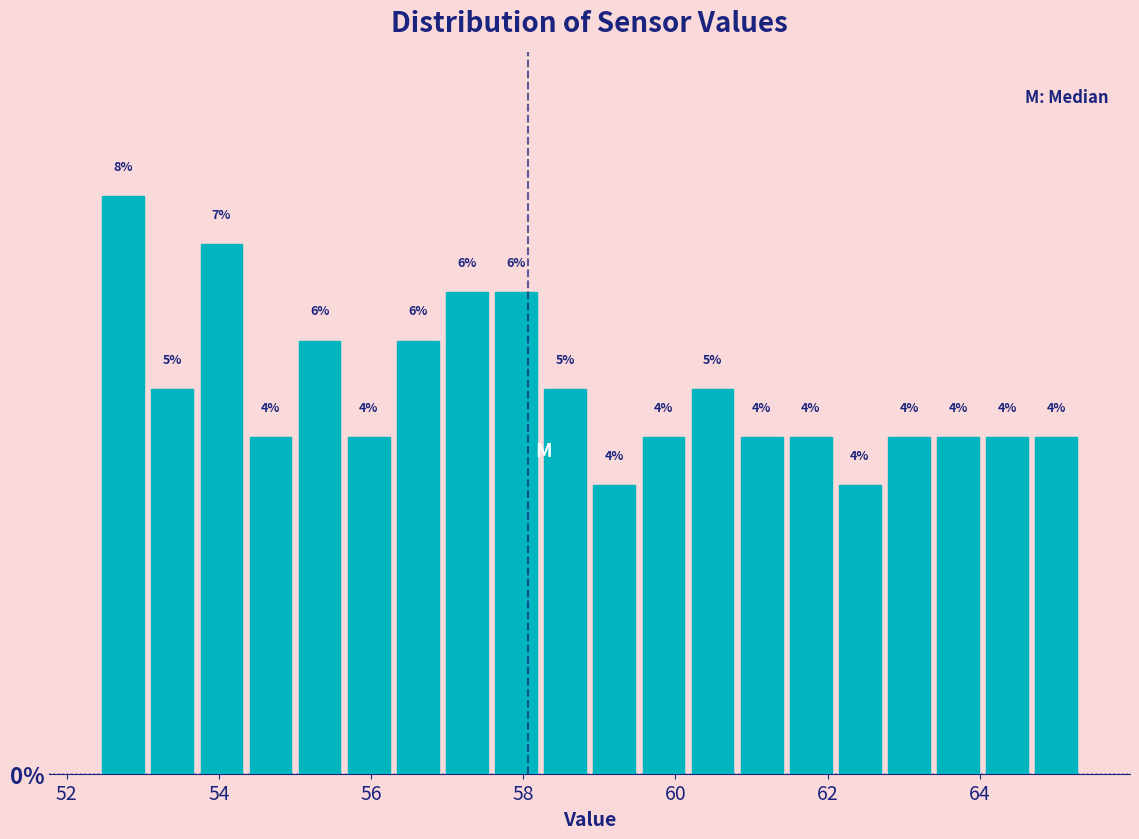

Read against the x-axis, roughly where is the centre of the tallest bar?

52.8